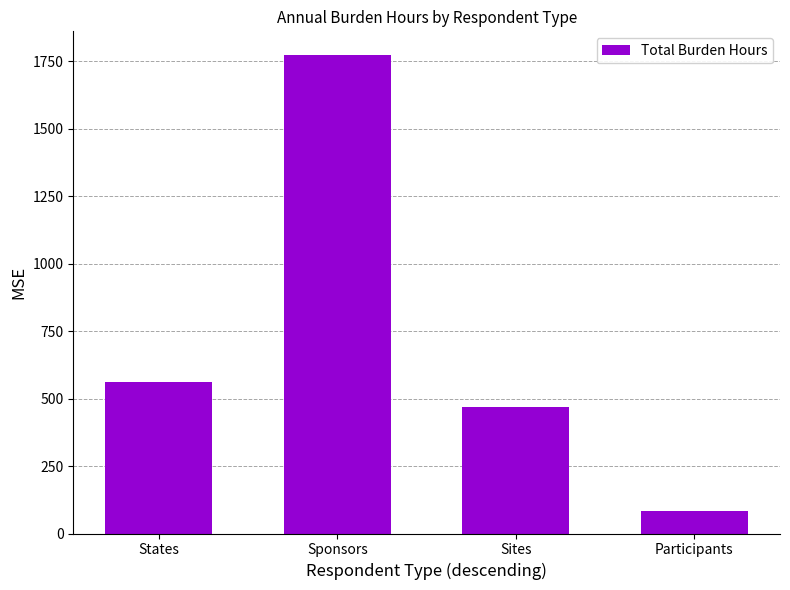

How many bars are there in total?

4